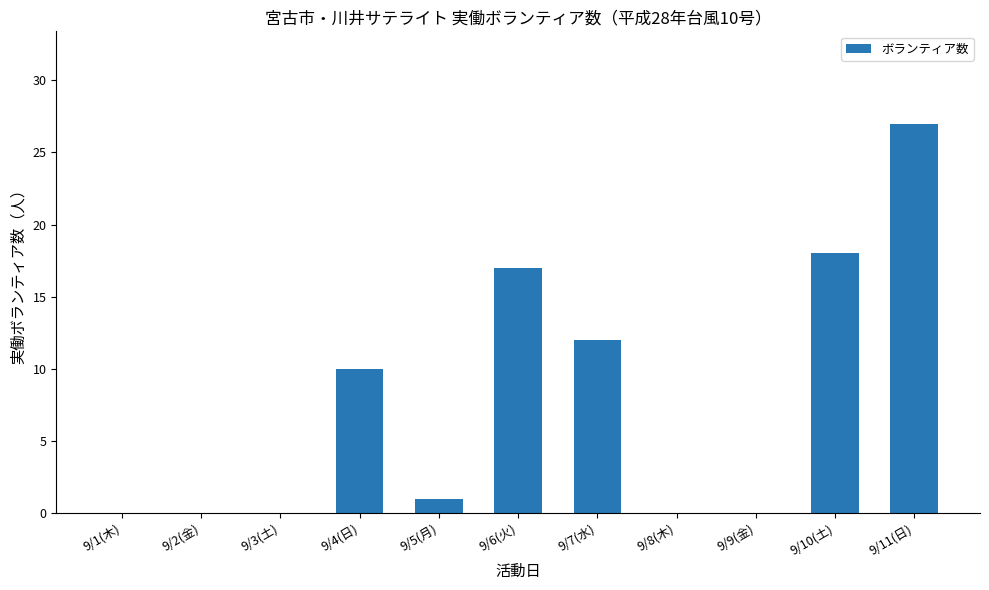

What value does the data have at 9/4(日)?

10